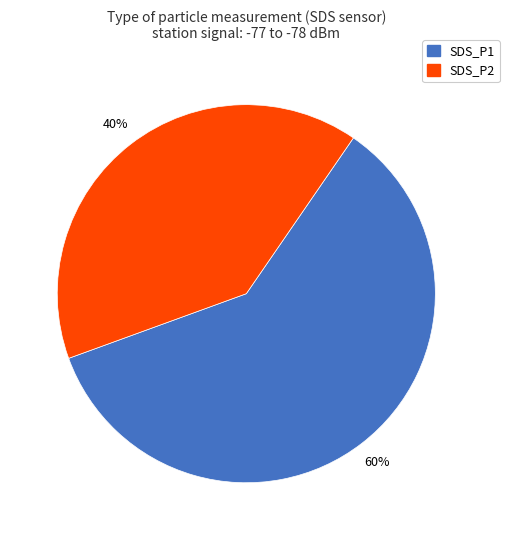

Which category has the smallest portion of the pie?

SDS_P2